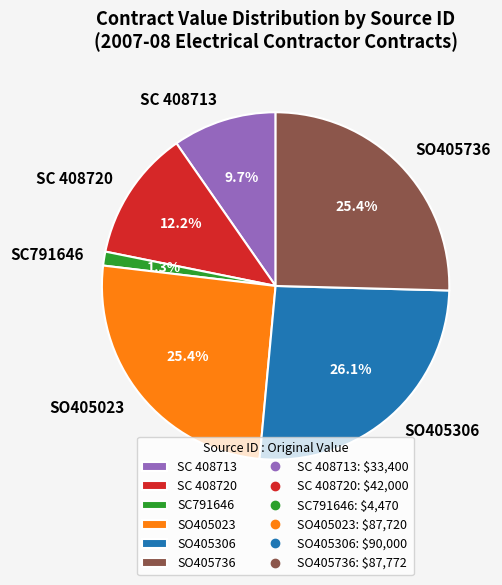

Do SO405306 and SC 408720 together represent more than half of the pie?

No